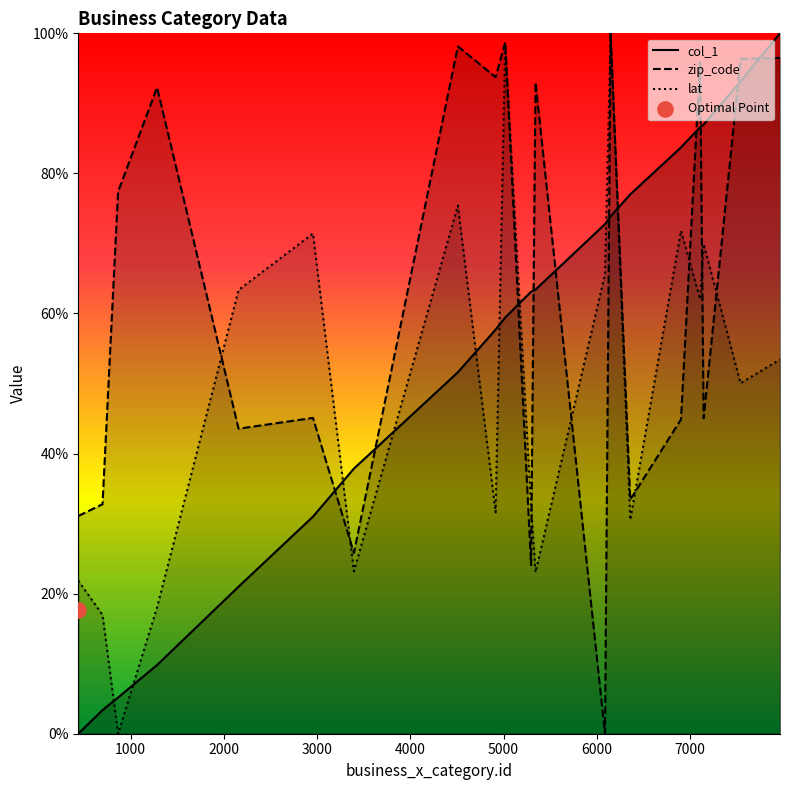

Which series contains the lowest Y value?

col_1